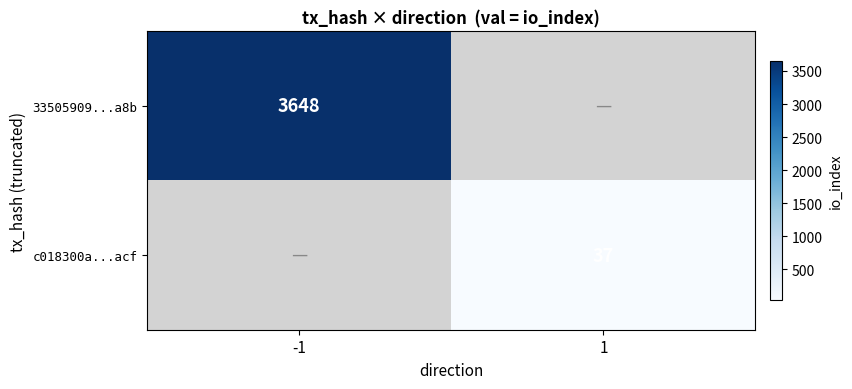

The 33505909...a8b series shows 3648 at -1. True or false?

True